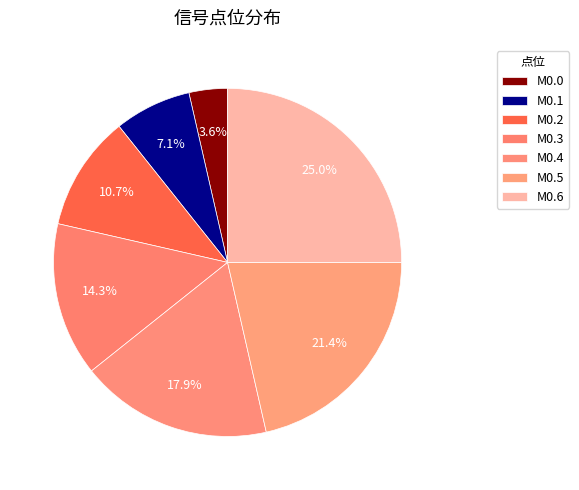

How many segments does this pie chart have?

7